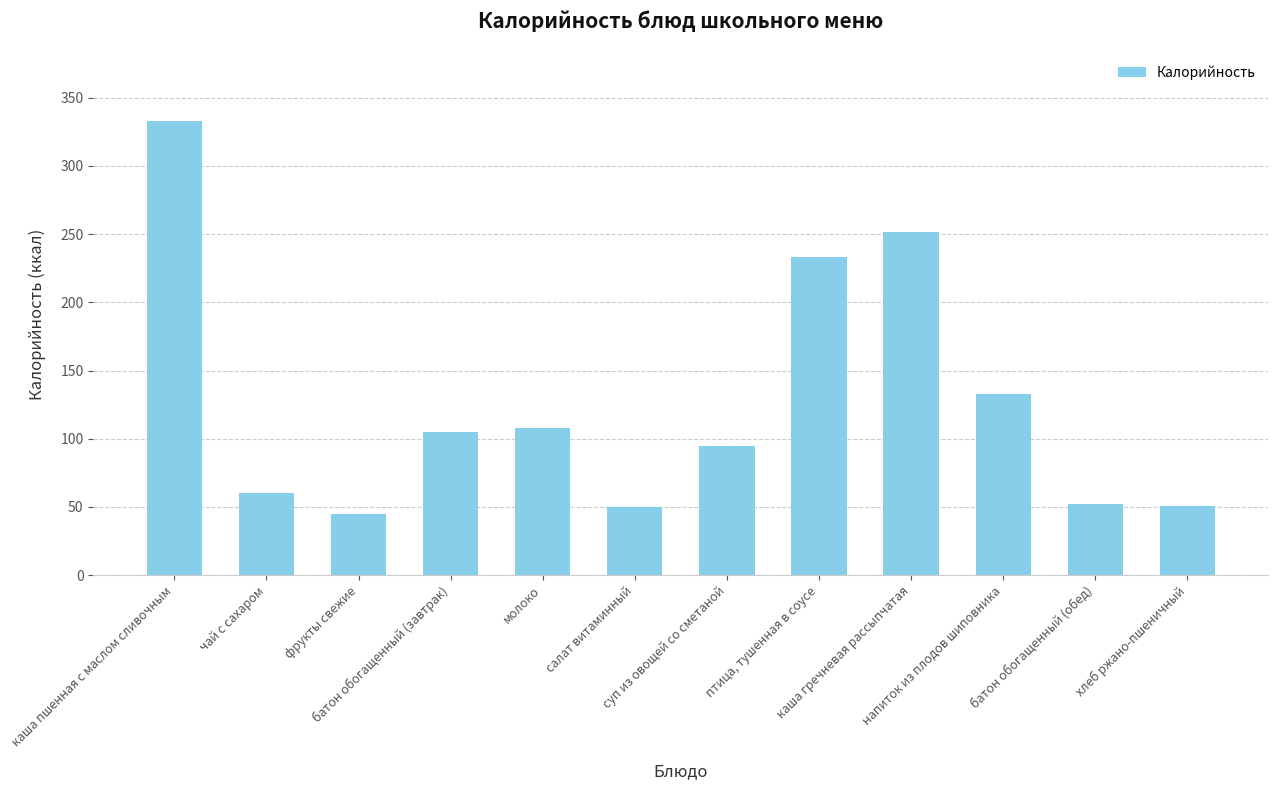

Are the bars horizontal?

No